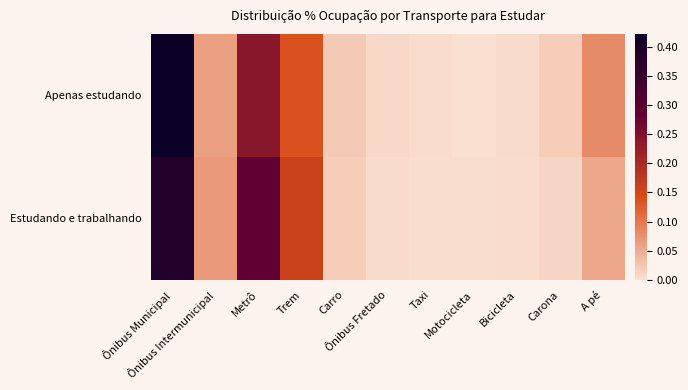

Which has a higher value, Carro or Ônibus Municipal?

Ônibus Municipal